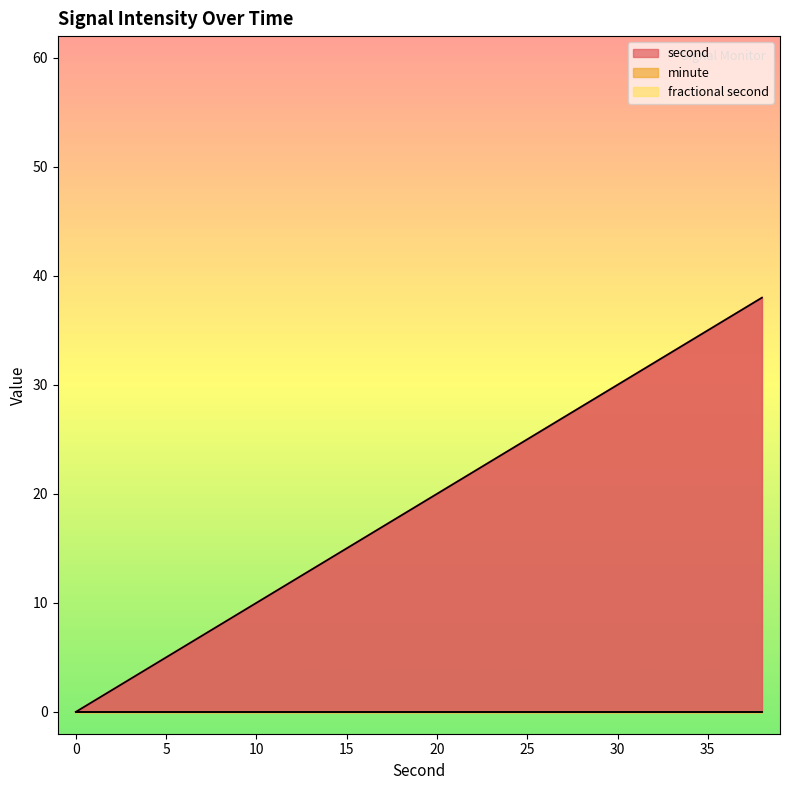

Is it true that minute equals 0 at 2?

True